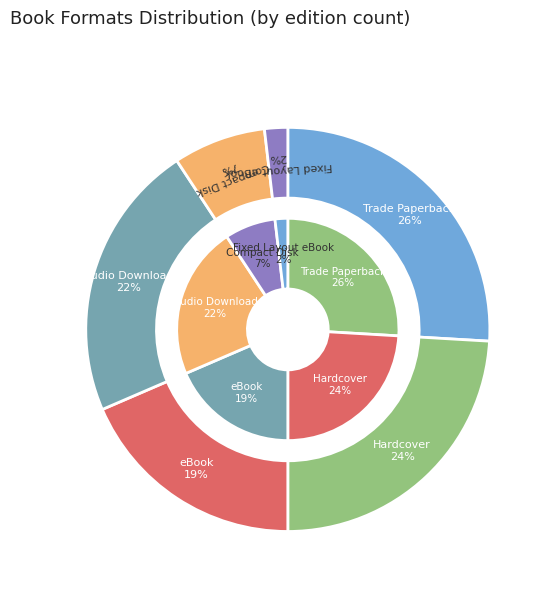

To the nearest percent, what is the difference between the largest and smallest slice percentages?

24%